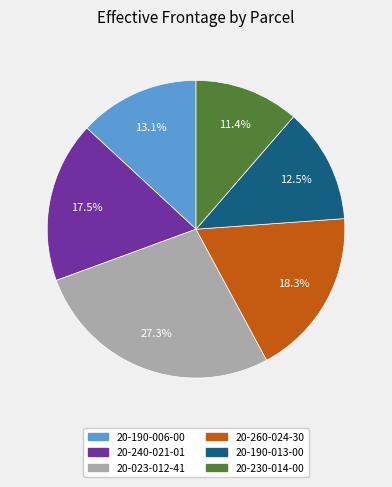

To the nearest percent, what is the difference between the 20-190-006-00 and 20-023-012-41 slice percentages?

14%